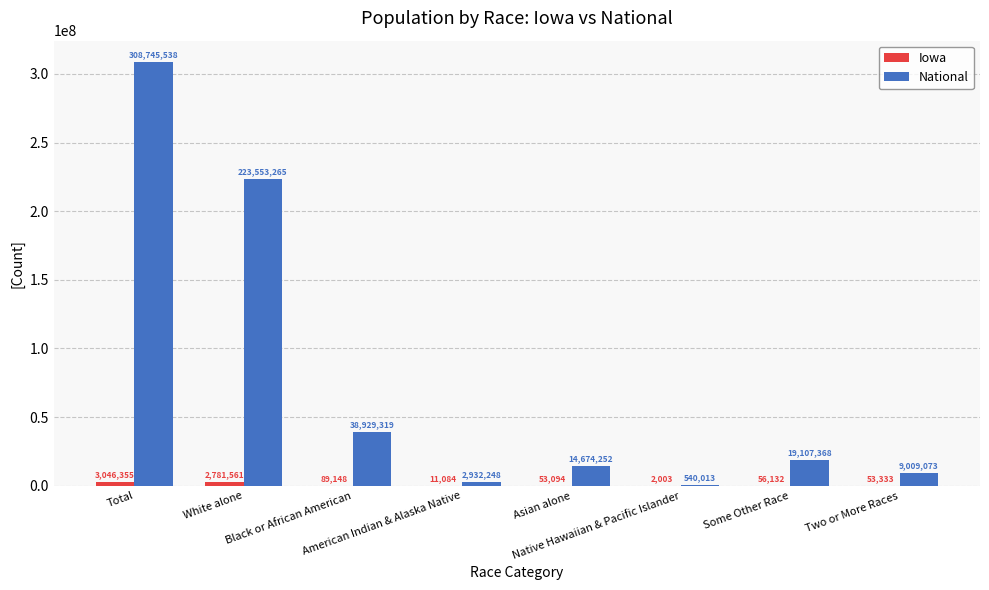

Which series has the largest total across all categories?

National